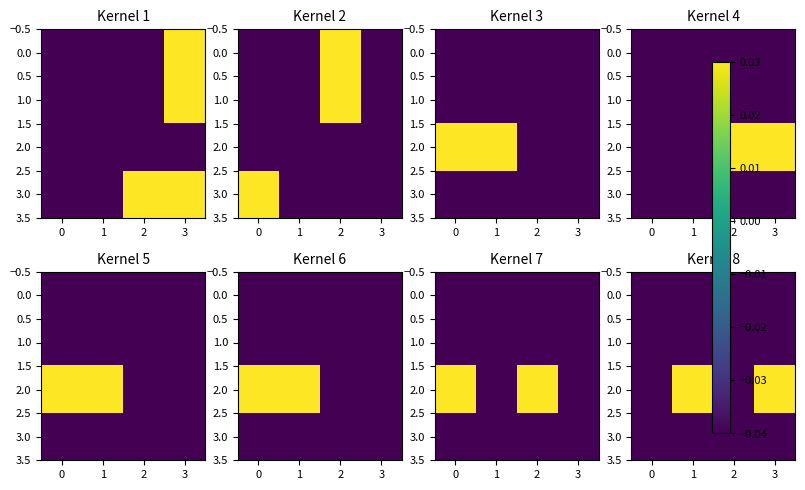

Is the value of 1.0 at 2 greater than the value of 2.0 at 1?

No